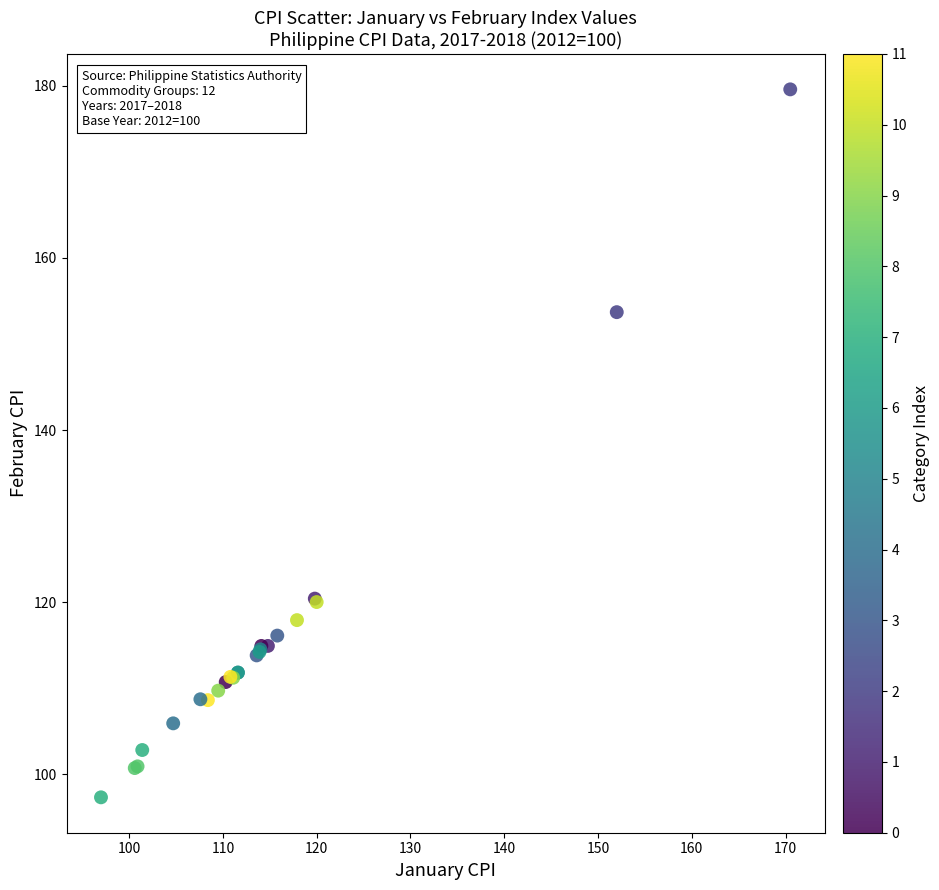

What Y value in the scatter plot is closest to 138?

153.7